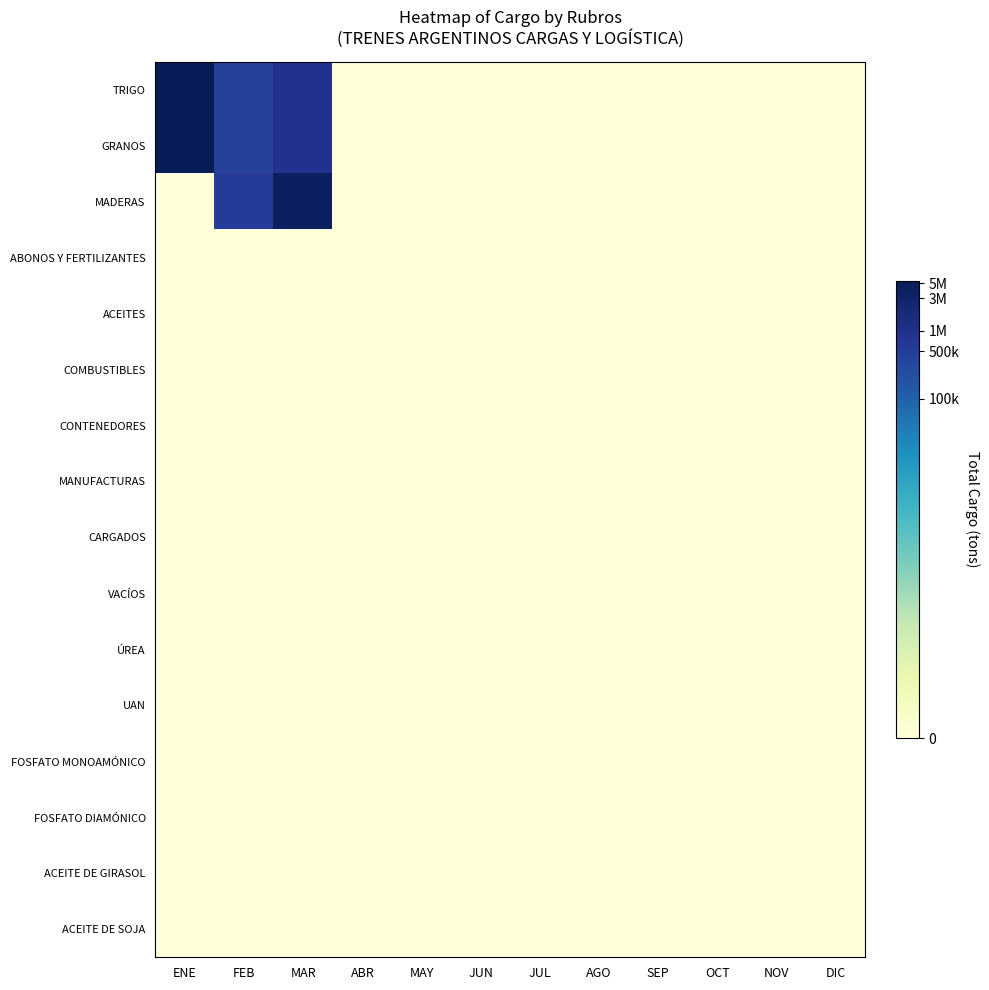

Rank the series by their maximum value, from highest to lowest.

TRIGO, GRANOS, MADERAS, ABONOS Y FERTILIZANTES, ACEITES, COMBUSTIBLES, CONTENEDORES, MANUFACTURAS, CARGADOS, VACÍOS, ÚREA, UAN, FOSFATO MONOAMÓNICO, FOSFATO DIAMÓNICO, ACEITE DE GIRASOL, ACEITE DE SOJA